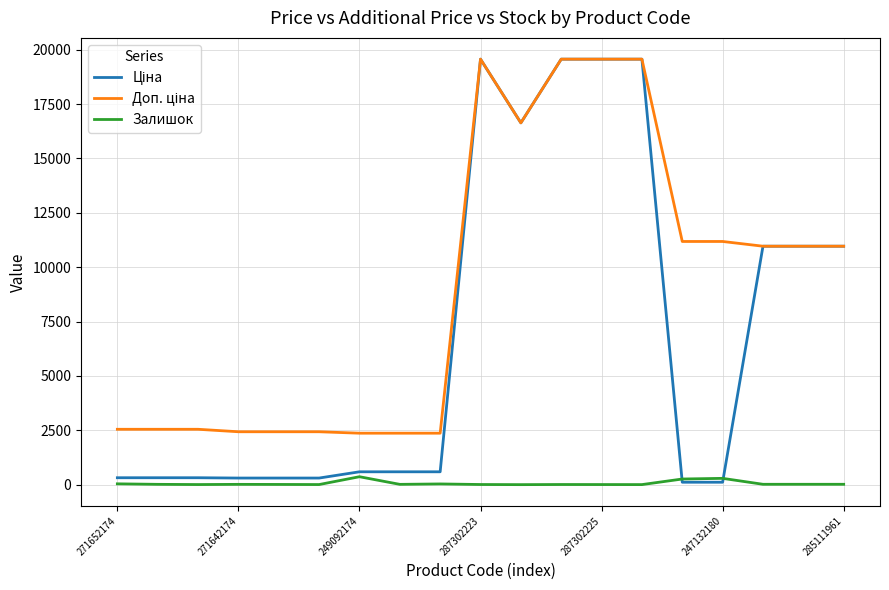

What is the maximum value shown in the chart?

19564.9